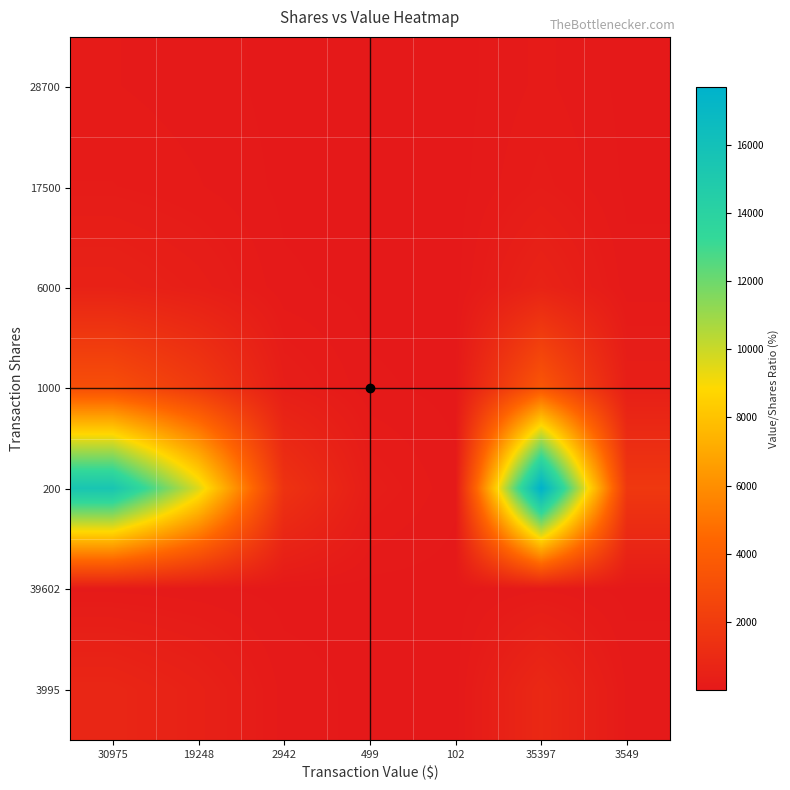

Reading left to right, what are all the values shown in this chart?

28700: 30975=107.9	19248=67.1	2942=10.3	499=1.7	102=0.4	35397=123.3	3549=12.4
17500: 30975=177.0	19248=110.0	2942=16.8	499=2.9	102=0.6	35397=202.3	3549=20.3
6000: 30975=516.2	19248=320.8	2942=49.0	499=8.3	102=1.7	35397=589.9	3549=59.2
1000: 30975=3097.5	19248=1924.8	2942=294.2	499=49.9	102=10.2	35397=3539.7	3549=354.9
200: 30975=15487.5	19248=9624.0	2942=1471.0	499=249.5	102=51.0	35397=17698.5	3549=1774.5
39602: 30975=78.2	19248=48.6	2942=7.4	499=1.3	102=0.3	35397=89.4	3549=9.0
3995: 30975=775.3	19248=481.8	2942=73.6	499=12.5	102=2.6	35397=886.0	3549=88.8